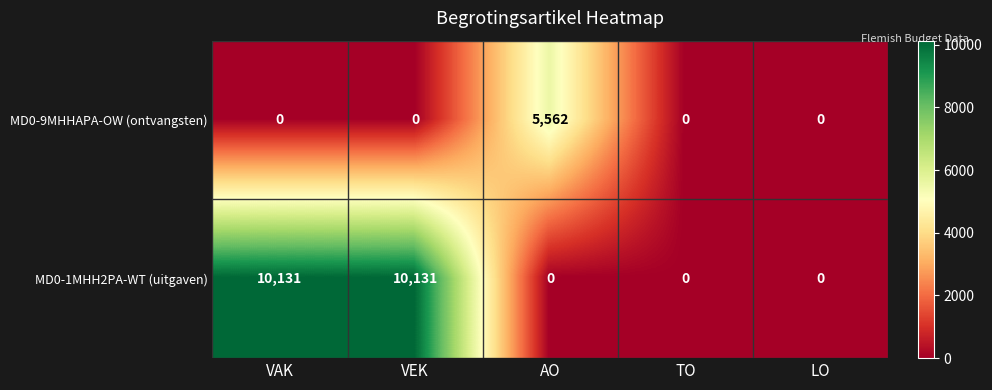

Rank the series at VAK from highest to lowest value.

MD0-1MHH2PA-WT (uitgaven), MD0-9MHHAPA-OW (ontvangsten)